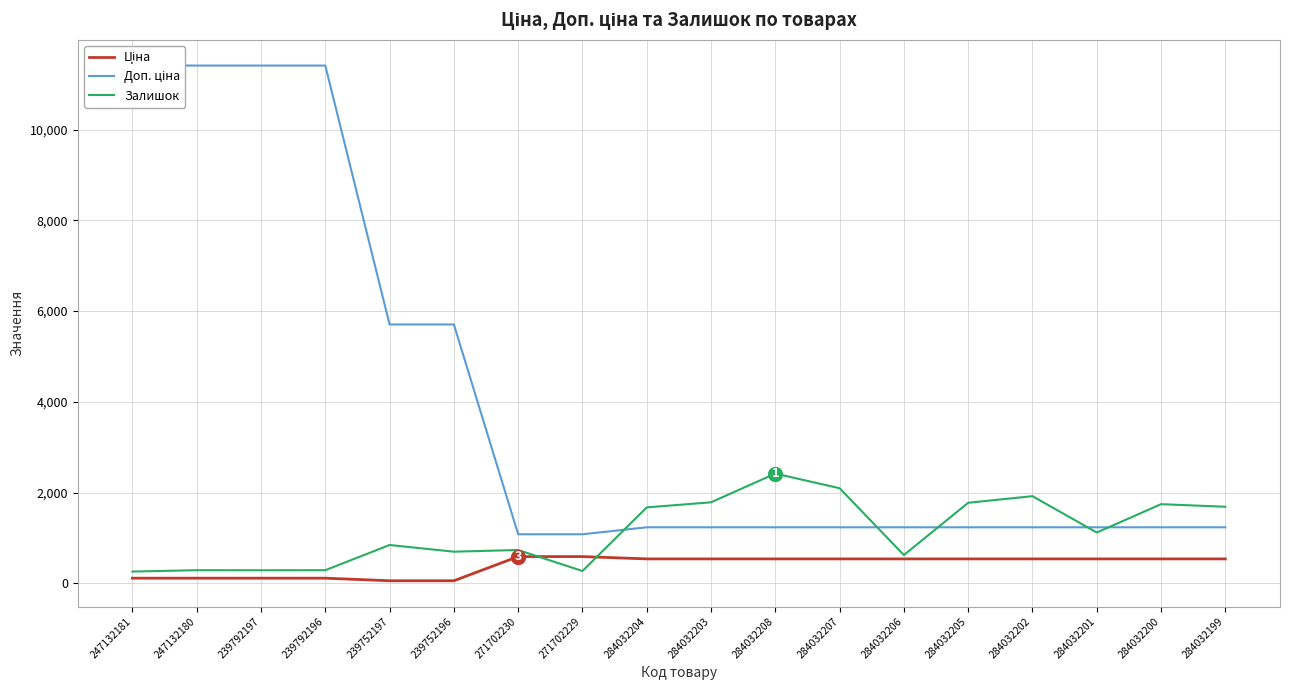

Read the Доп. ціна value at 284032206.

1235.4